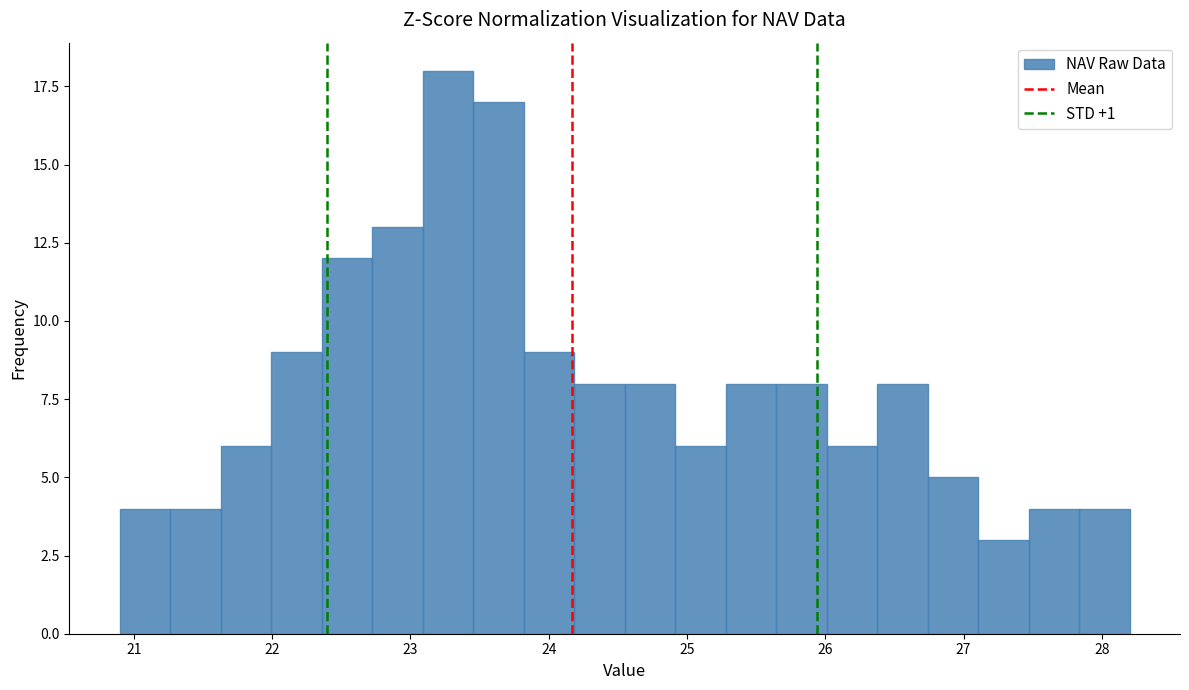

Around what value on the x-axis is the tallest bar? Give the approximate position of its centre, as read against the axis.

23.3